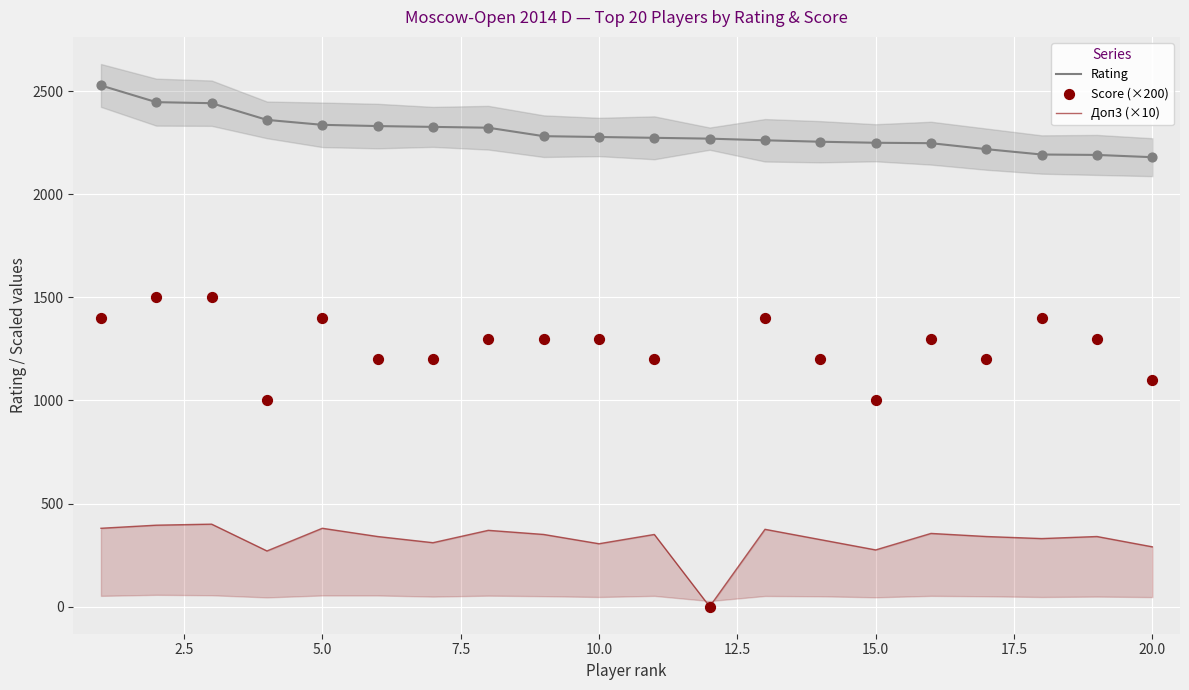

Is the value of Rating at 2.5 greater than the value of Доп3 (×10) at 22.5?

Yes